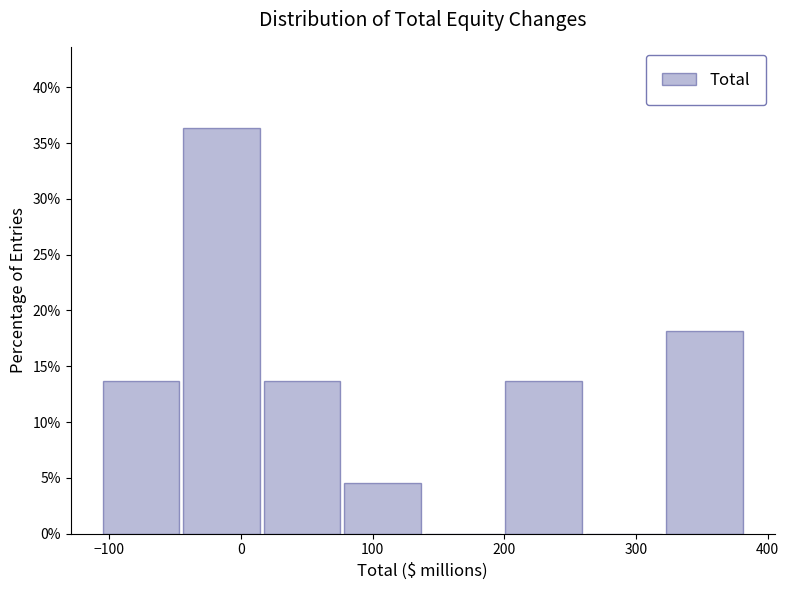

Reading left to right, transcribe this chart: for each bar, give the range it covers on the x-axis and its height. Neither the bar edges nor the heights are printed on the chart, so give them approximately, as read against the axes.

-100 to -40: 13.5
-40 to 20: 36.5
20 to 80: 13.5
80 to 140: 4.5
140 to 200: 0
200 to 260: 13.5
260 to 320: 0
320 to 380: 18.0